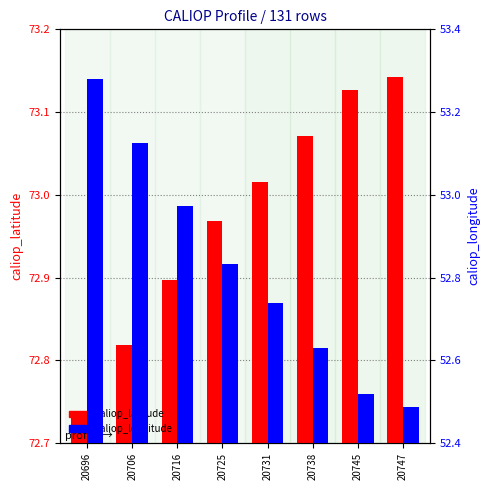

Which has a higher value, 20738 or 20747?

20747